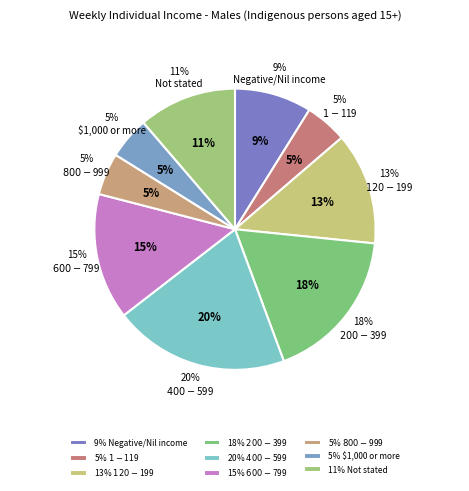

Which slice is the smallest?

$1-$119